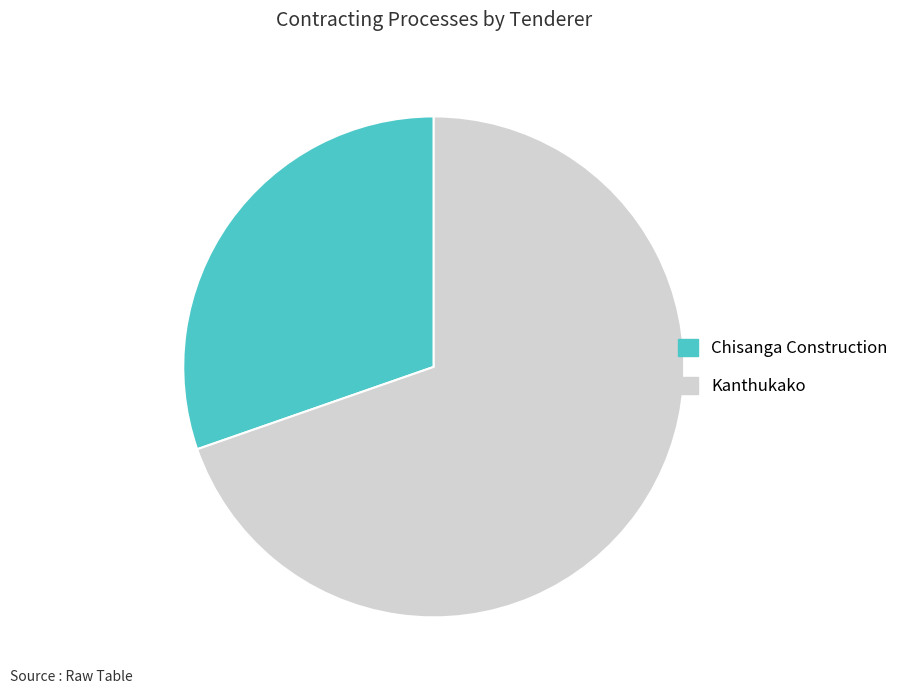

Approximately how many times larger is the value at Kanthukako compared to Chisanga Construction?

2.3